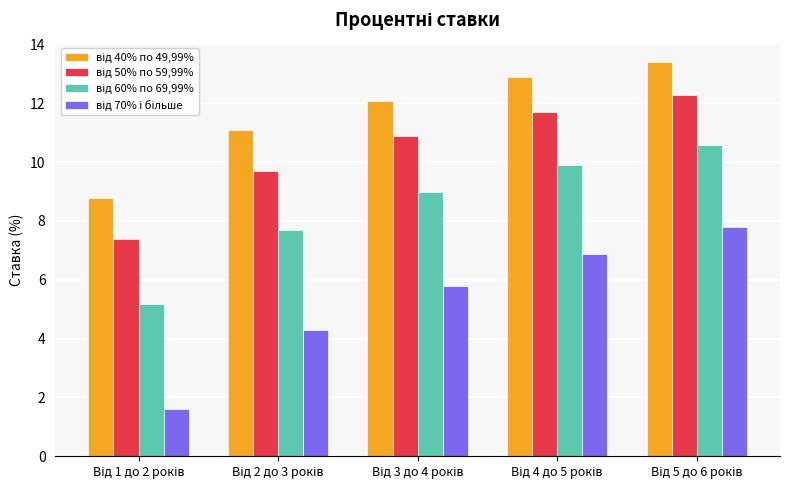

What is the smallest value displayed?

1.6